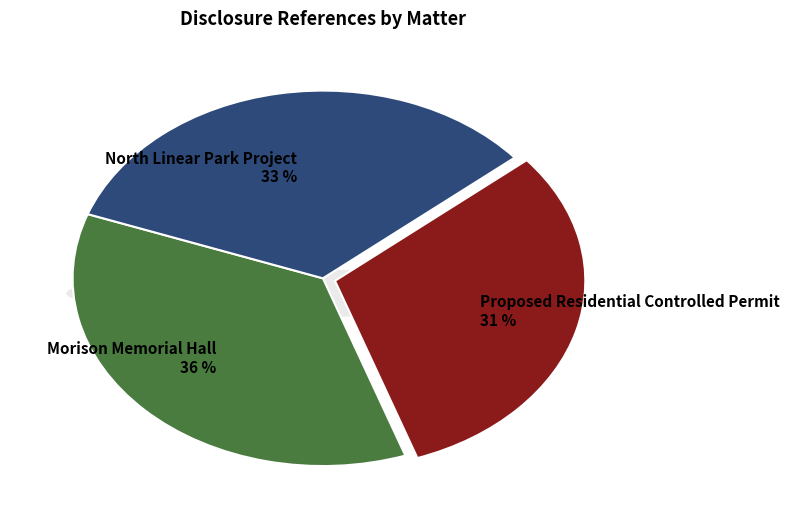

Does Proposed Residential Controlled Permit account for over 50% of the chart?

No